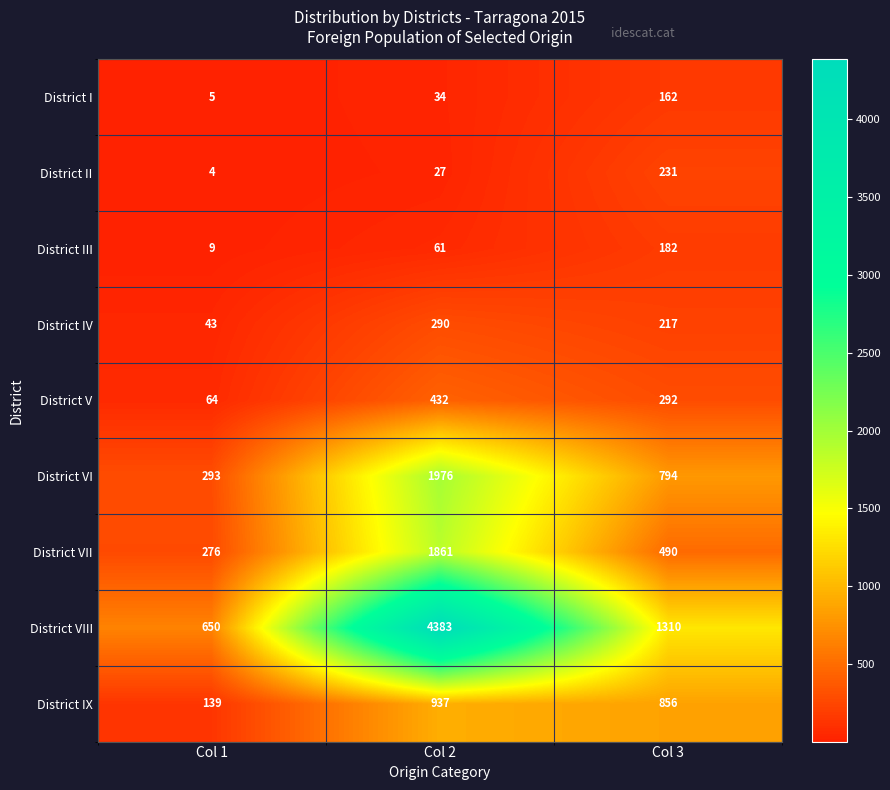

Is it true that District II equals 7 at Col 1?

False